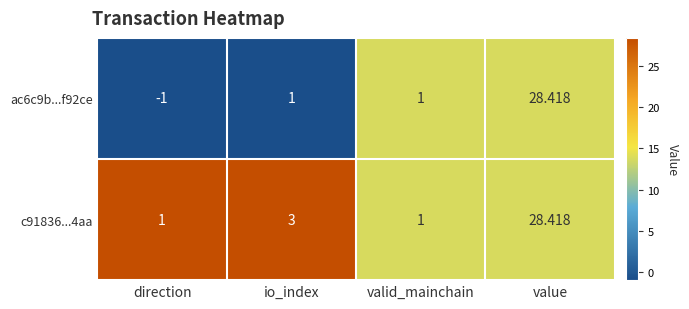

How many values in ac6c9b...f92ce are below zero?

1